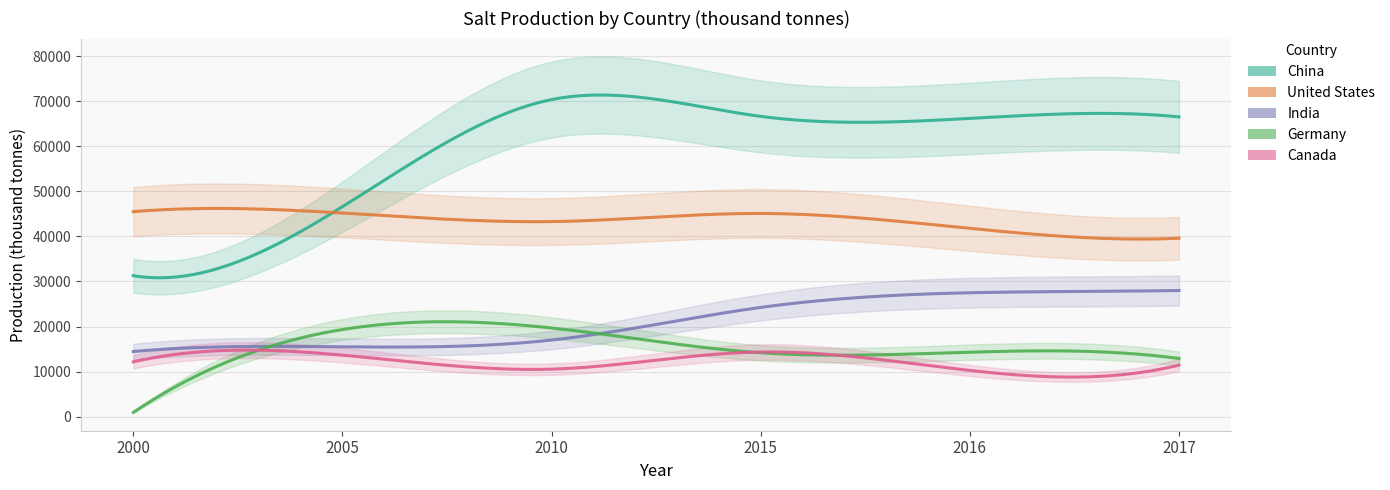

What is the spread (max minus min) of values at 2010?

59843